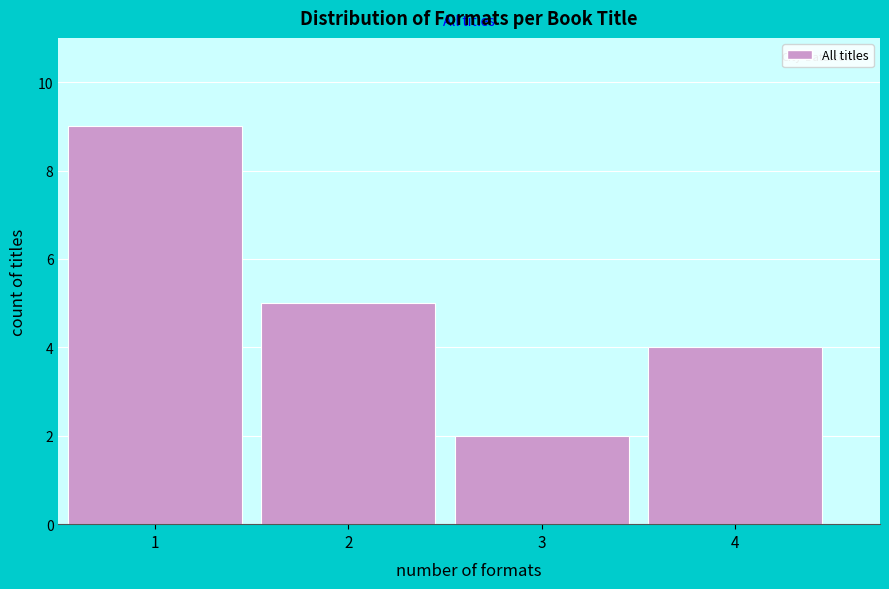

Reading left to right, transcribe all the data shown in this chart.

9	5	2	4